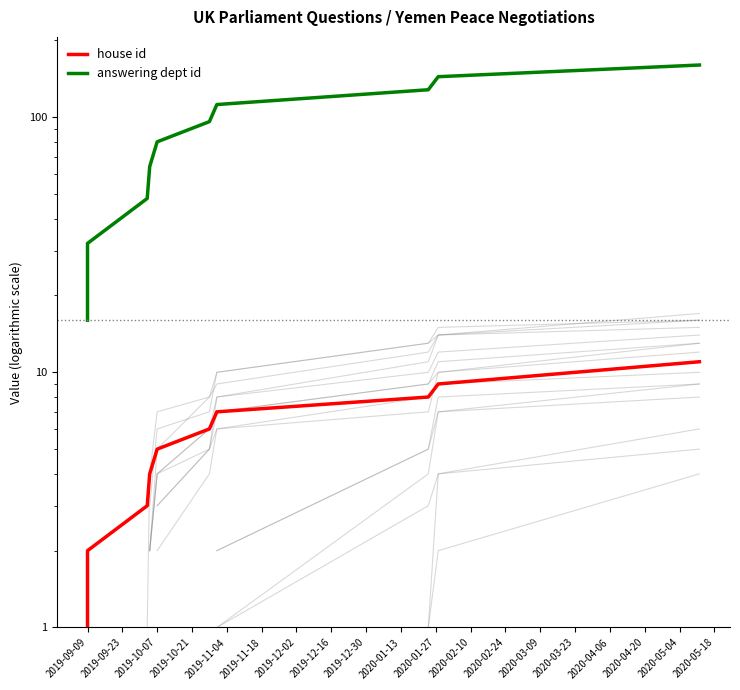

Count the answering dept id values in the range 48 to 128.

6